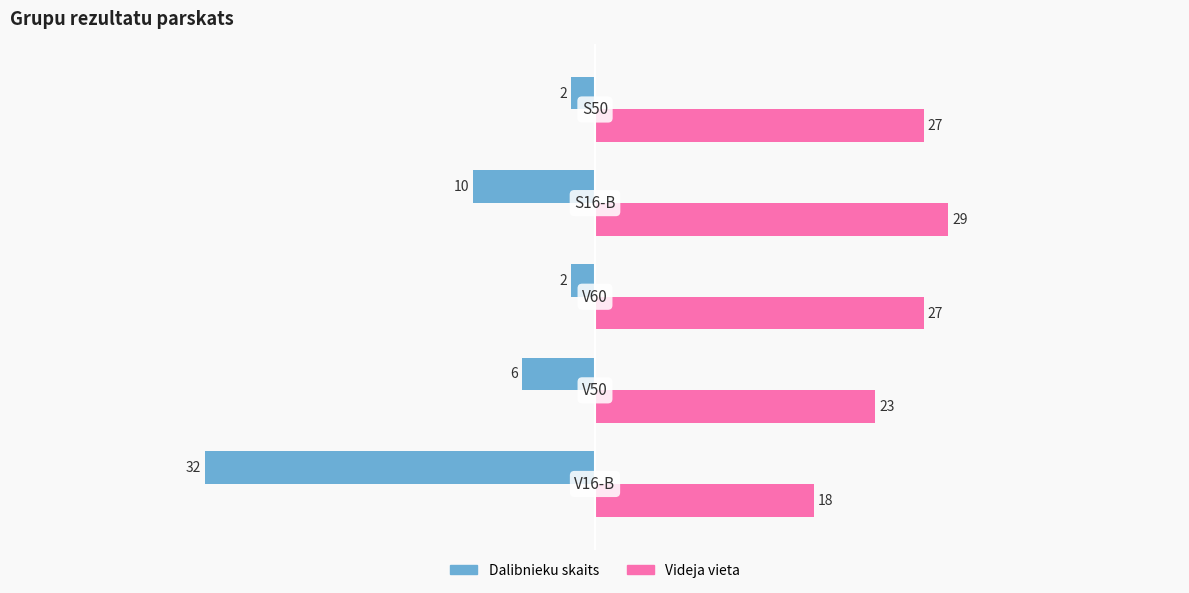

How many Dalibnieku skaits values are between -10 and -2?

4